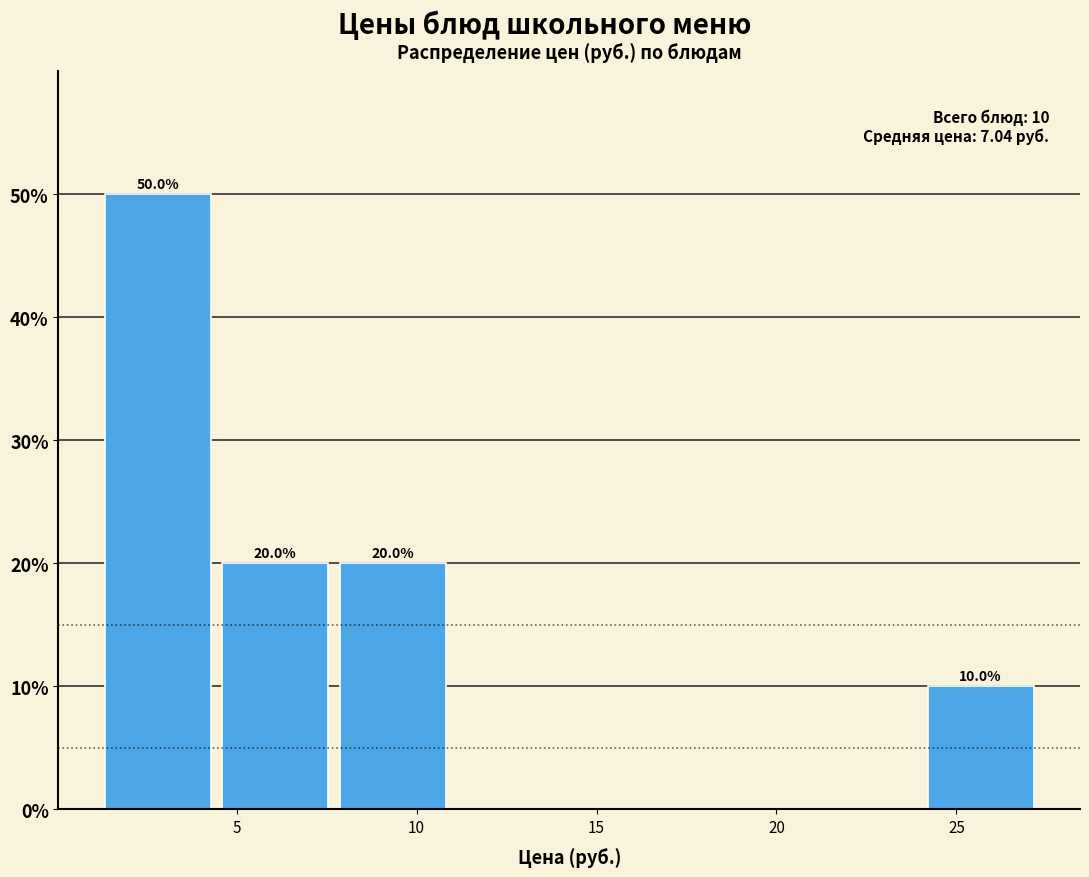

Over which range of the x-axis is the bar tallest?

1.5 to 4.5